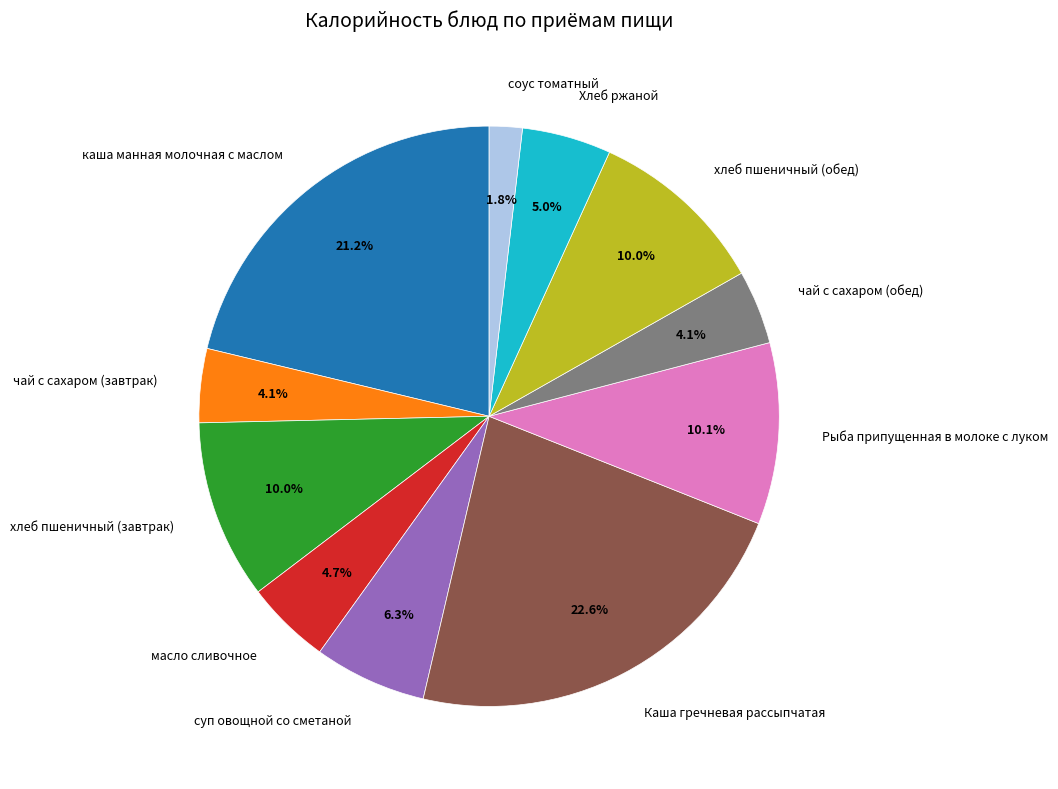

To the nearest percent, what portion does хлеб пшеничный (завтрак) represent?

10%